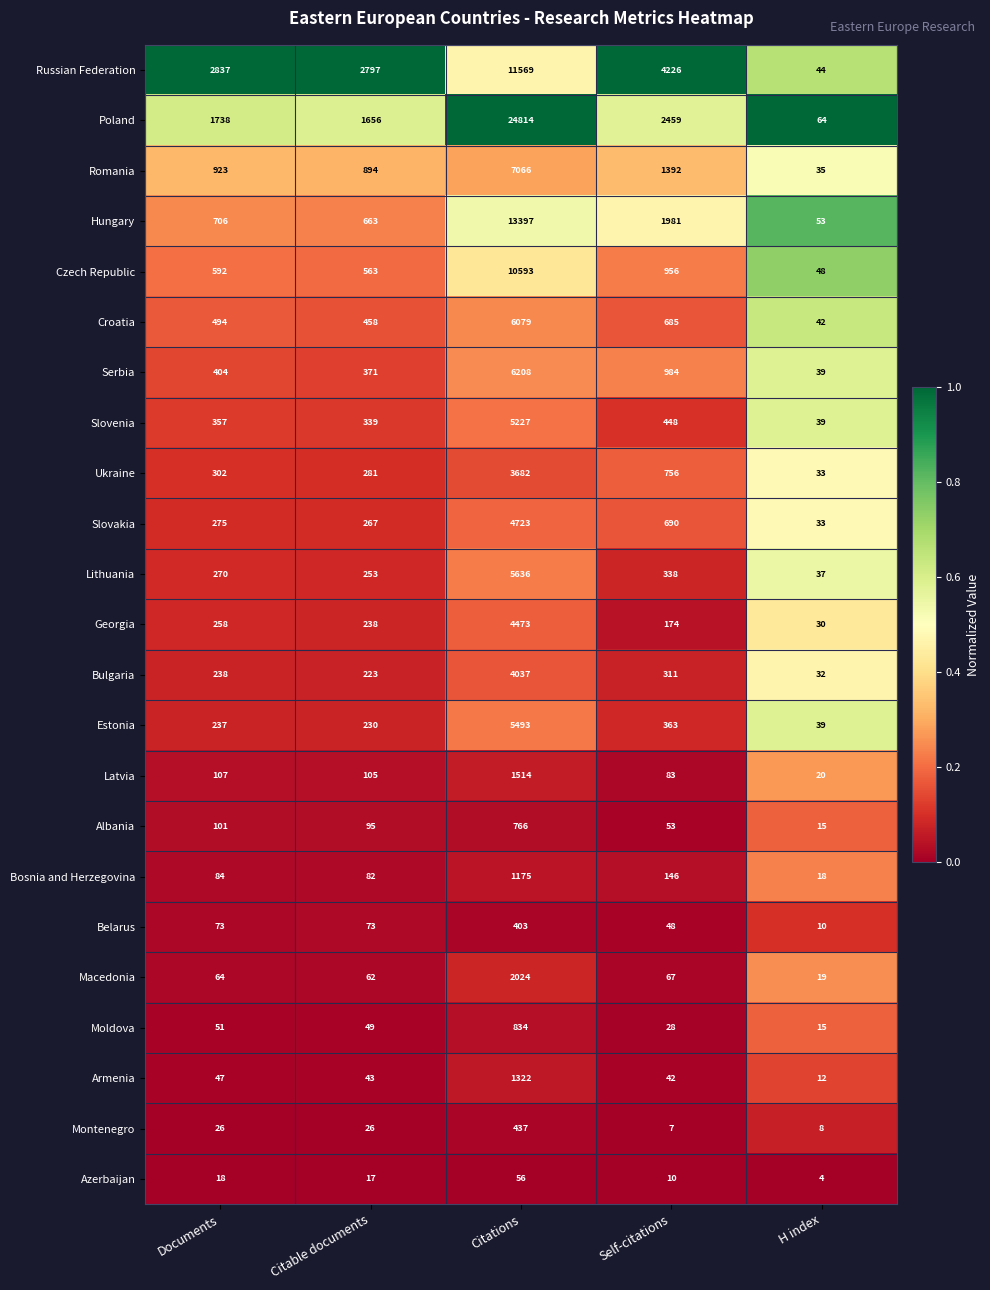

What is the sum of the Albania values at Documents and Self-citations?

154